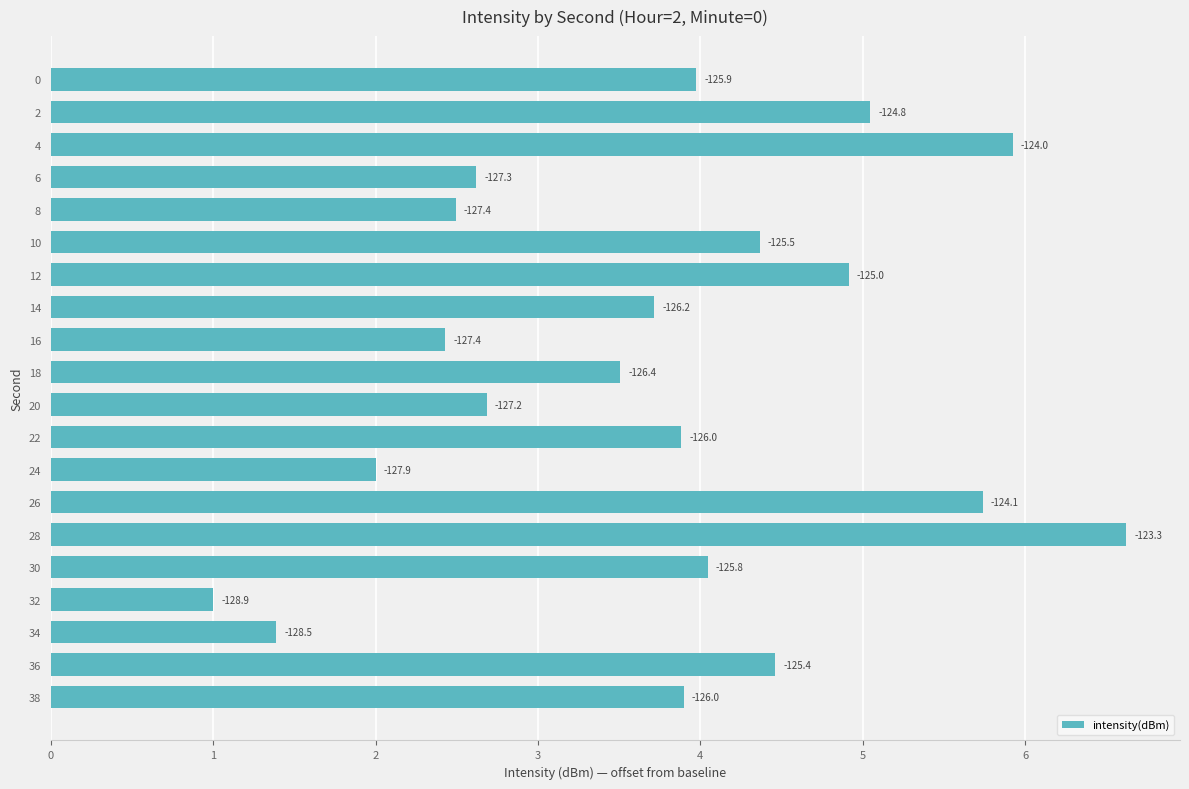

Are the bars horizontal?

Yes